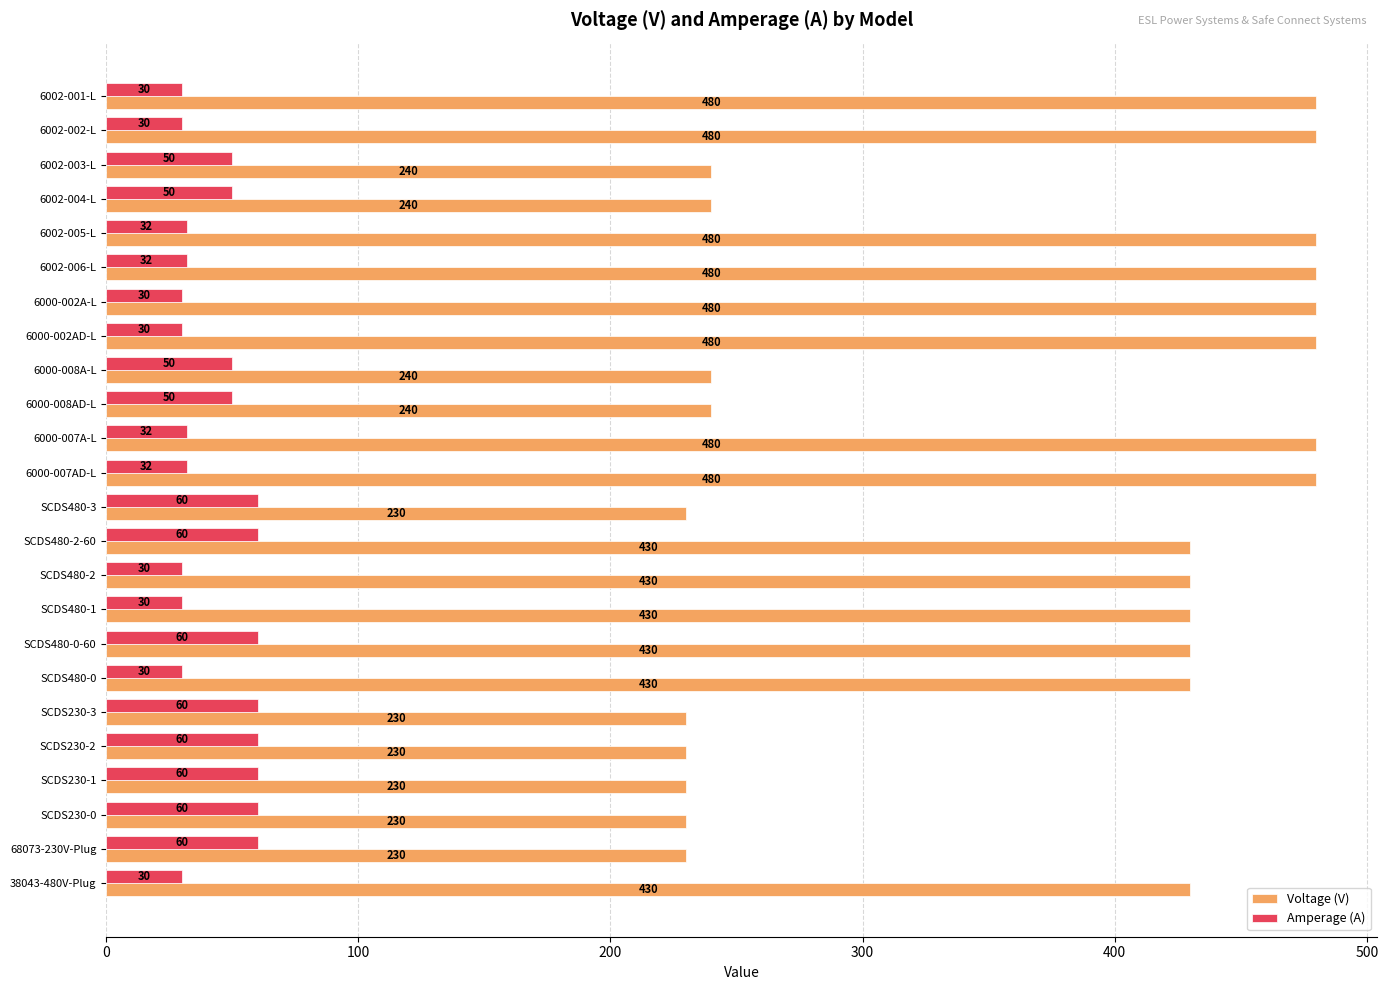

What is the smallest value displayed?

30